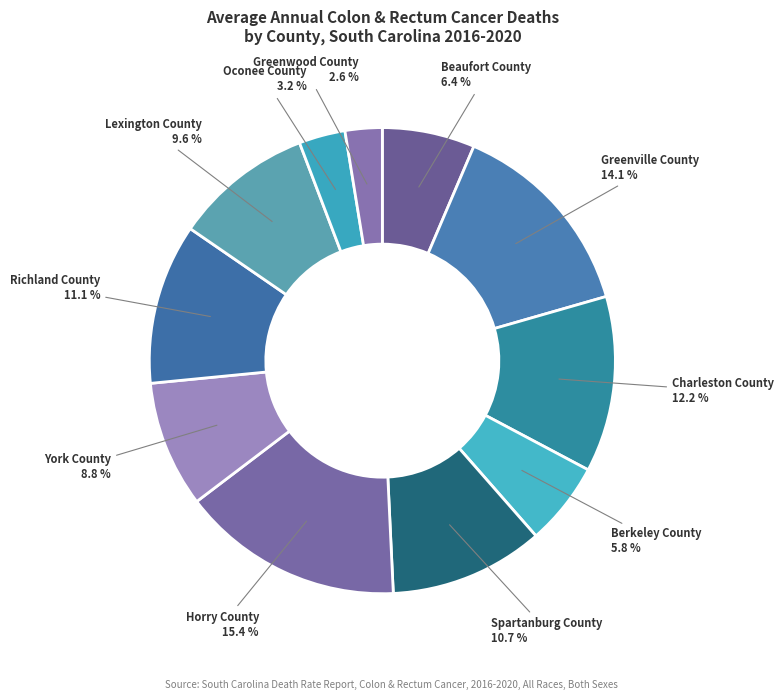

How many segments does this pie chart have?

11